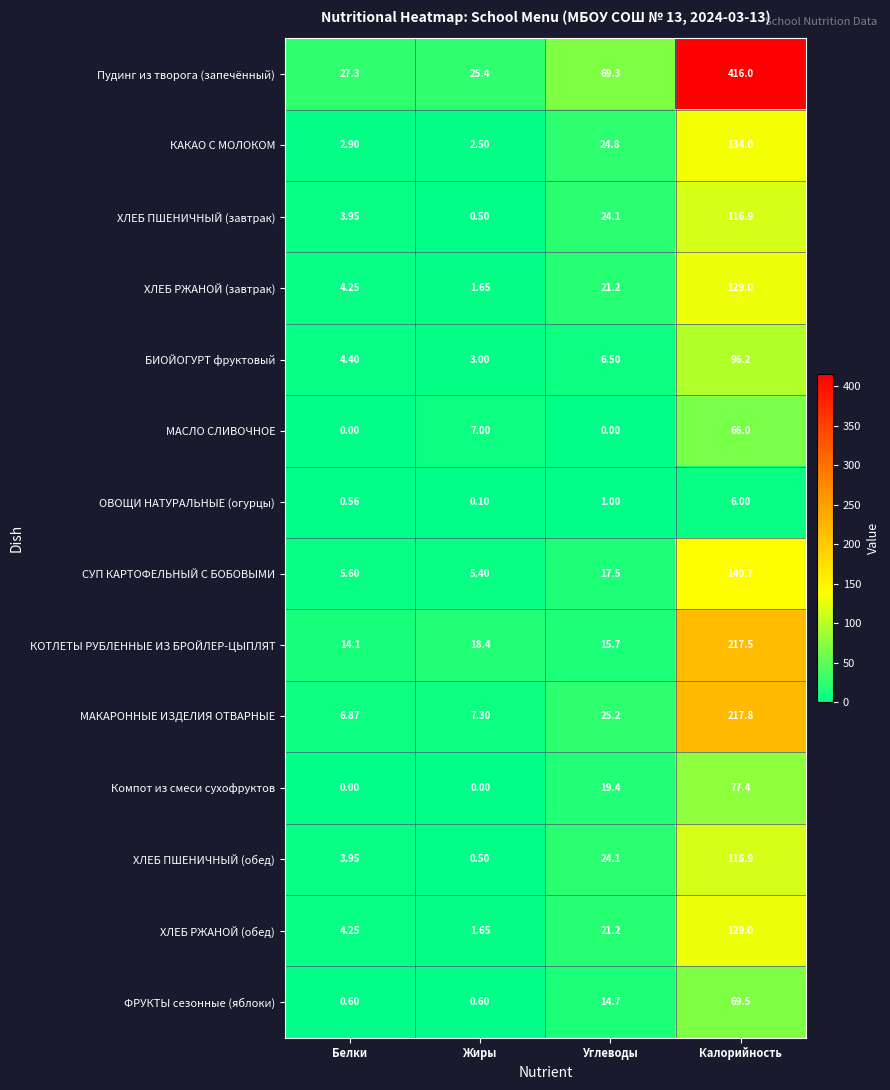

At how many categories does at least one series exceed 105?

1